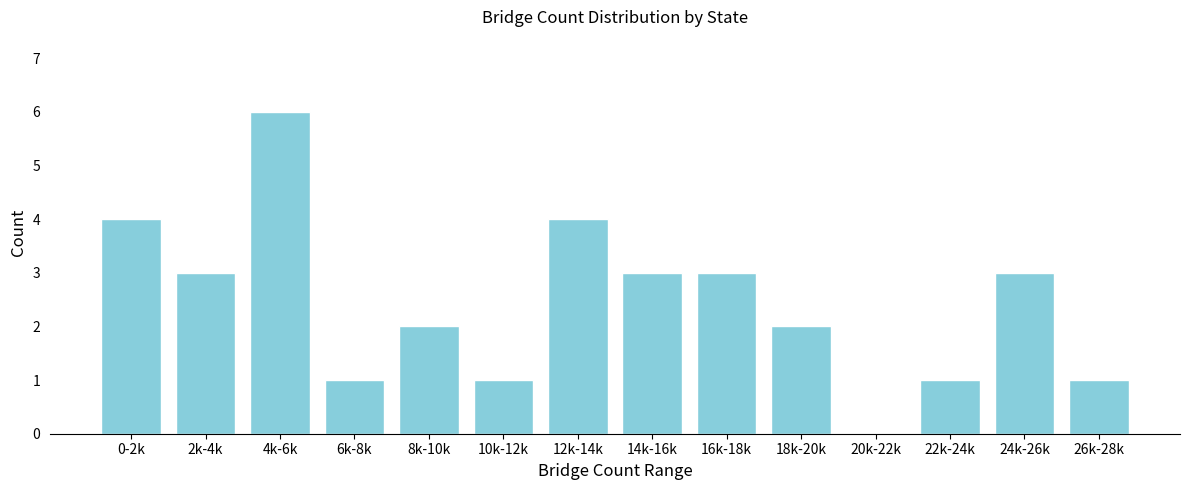

Reading left to right, what are all the values shown in this chart?

0-2k=4	2k-4k=3	4k-6k=6	6k-8k=1	8k-10k=2	10k-12k=1	12k-14k=4	14k-16k=3	16k-18k=3	18k-20k=2	20k-22k=0	22k-24k=1	24k-26k=3	26k-28k=1